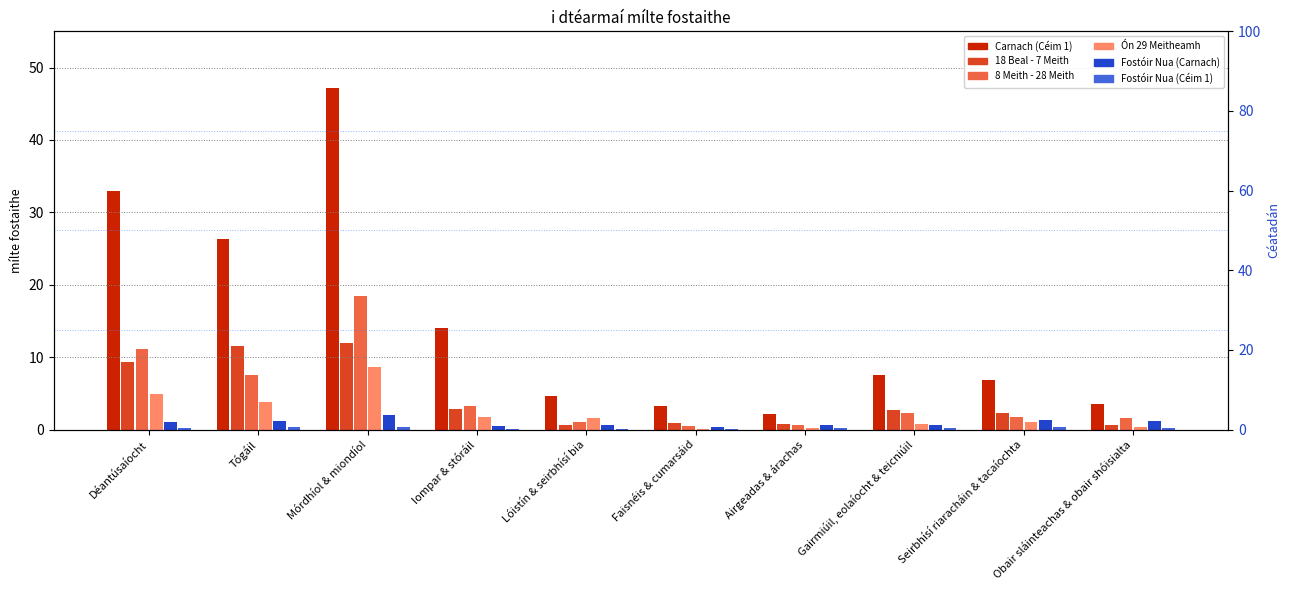

Reading left to right, transcribe all the data shown in this chart.

Carnach (Céim 1): Déantúsaíocht=33.0	Tógáil=26.3	Mórdhíol & miondíol=47.2	Iompar & stóráil=14.0	Lóistín & seirbhísí bia=4.6	Faisnéis & cumarsáid=3.3	Airgeadas & árachas=2.2	Gairmiúil, eolaíocht & teicniúil=7.6	Seirbhísí riaracháin & tacaíochta=6.8	Obair sláinteachas & obair shóisialta=3.5
18 Beal - 7 Meith: Déantúsaíocht=9.4	Tógáil=11.6	Mórdhíol & miondíol=11.9	Iompar & stóráil=2.8	Lóistín & seirbhísí bia=0.6	Faisnéis & cumarsáid=0.9	Airgeadas & árachas=0.8	Gairmiúil, eolaíocht & teicniúil=2.7	Seirbhísí riaracháin & tacaíochta=2.3	Obair sláinteachas & obair shóisialta=0.7
8 Meith - 28 Meith: Déantúsaíocht=11.1	Tógáil=7.5	Mórdhíol & miondíol=18.4	Iompar & stóráil=3.3	Lóistín & seirbhísí bia=1.1	Faisnéis & cumarsáid=0.5	Airgeadas & árachas=0.7	Gairmiúil, eolaíocht & teicniúil=2.3	Seirbhísí riaracháin & tacaíochta=1.8	Obair sláinteachas & obair shóisialta=1.6
Ón 29 Meitheamh: Déantúsaíocht=4.9	Tógáil=3.8	Mórdhíol & miondíol=8.7	Iompar & stóráil=1.8	Lóistín & seirbhísí bia=1.6	Faisnéis & cumarsáid=0.1	Airgeadas & árachas=0.2	Gairmiúil, eolaíocht & teicniúil=0.8	Seirbhísí riaracháin & tacaíochta=1.1	Obair sláinteachas & obair shóisialta=0.4
Fostóir Nua (Carnach): Déantúsaíocht=1.0	Tógáil=1.2	Mórdhíol & miondíol=2.0	Iompar & stóráil=0.5	Lóistín & seirbhísí bia=0.6	Faisnéis & cumarsáid=0.4	Airgeadas & árachas=0.7	Gairmiúil, eolaíocht & teicniúil=0.7	Seirbhísí riaracháin & tacaíochta=1.3	Obair sláinteachas & obair shóisialta=1.2
Fostóir Nua (Céim 1): Déantúsaíocht=0.2	Tógáil=0.4	Mórdhíol & miondíol=0.4	Iompar & stóráil=0.1	Lóistín & seirbhísí bia=0.1	Faisnéis & cumarsáid=0.1	Airgeadas & árachas=0.2	Gairmiúil, eolaíocht & teicniúil=0.2	Seirbhísí riaracháin & tacaíochta=0.3	Obair sláinteachas & obair shóisialta=0.2